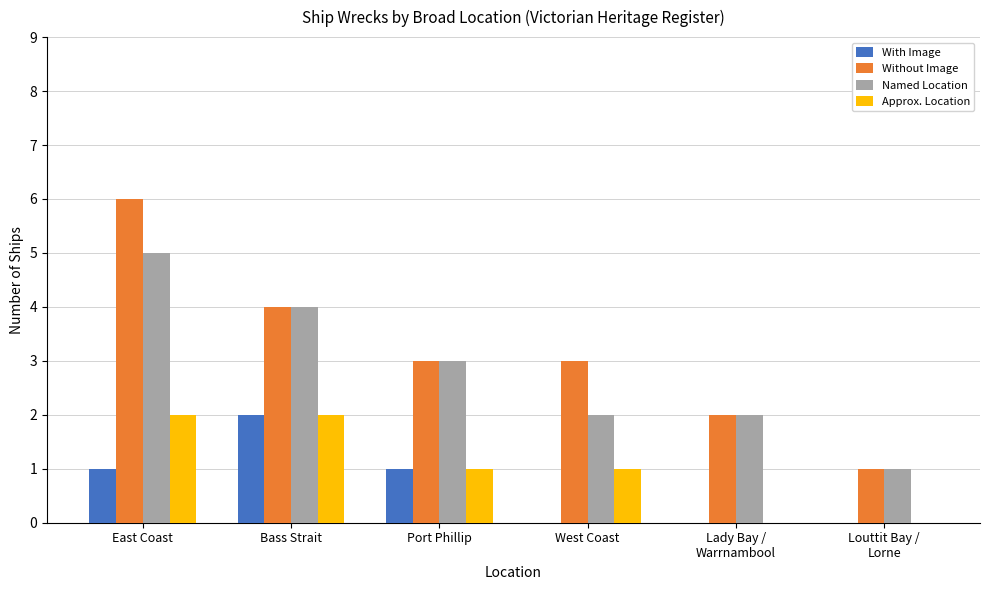

Which series changed the most between East Coast and Port Phillip?

Without Image